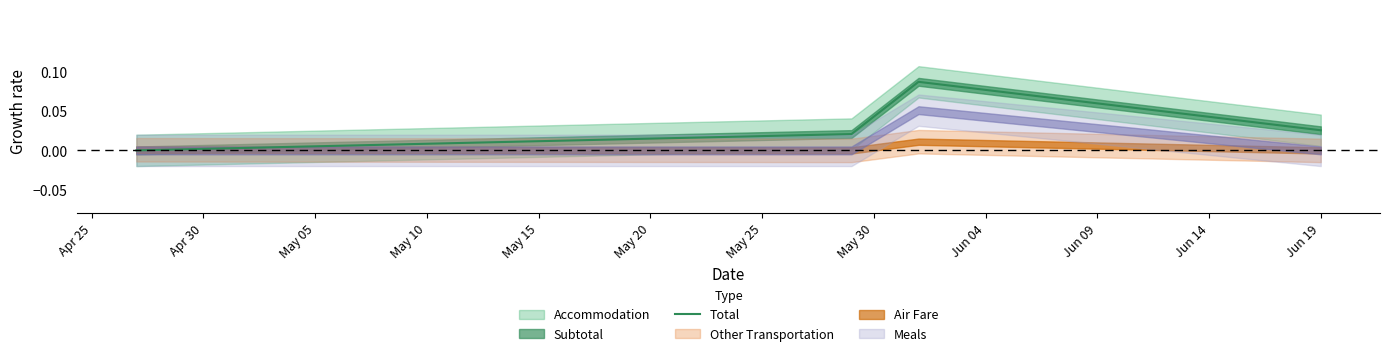

True or false: Total has more than 2 points higher than both neighbors.

False